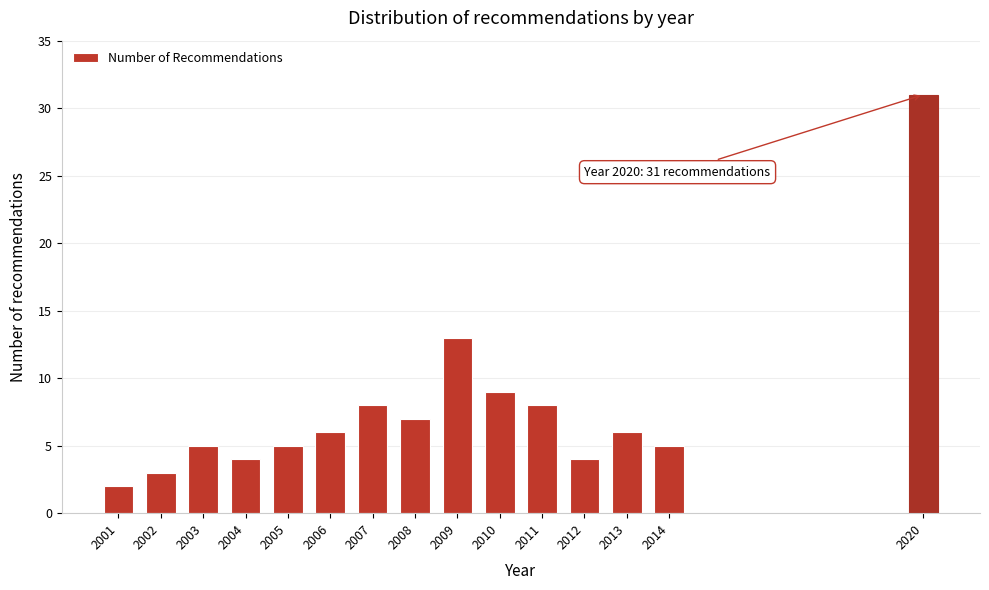

Reading left to right, transcribe all the data shown in this chart.

2	3	5	4	5	6	8	7	13	9	8	4	6	5	31